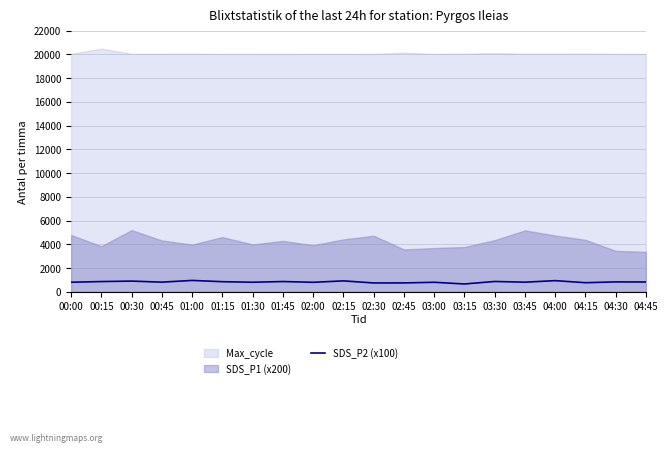

True or false: there are more than 2 points higher than both neighbors.

True